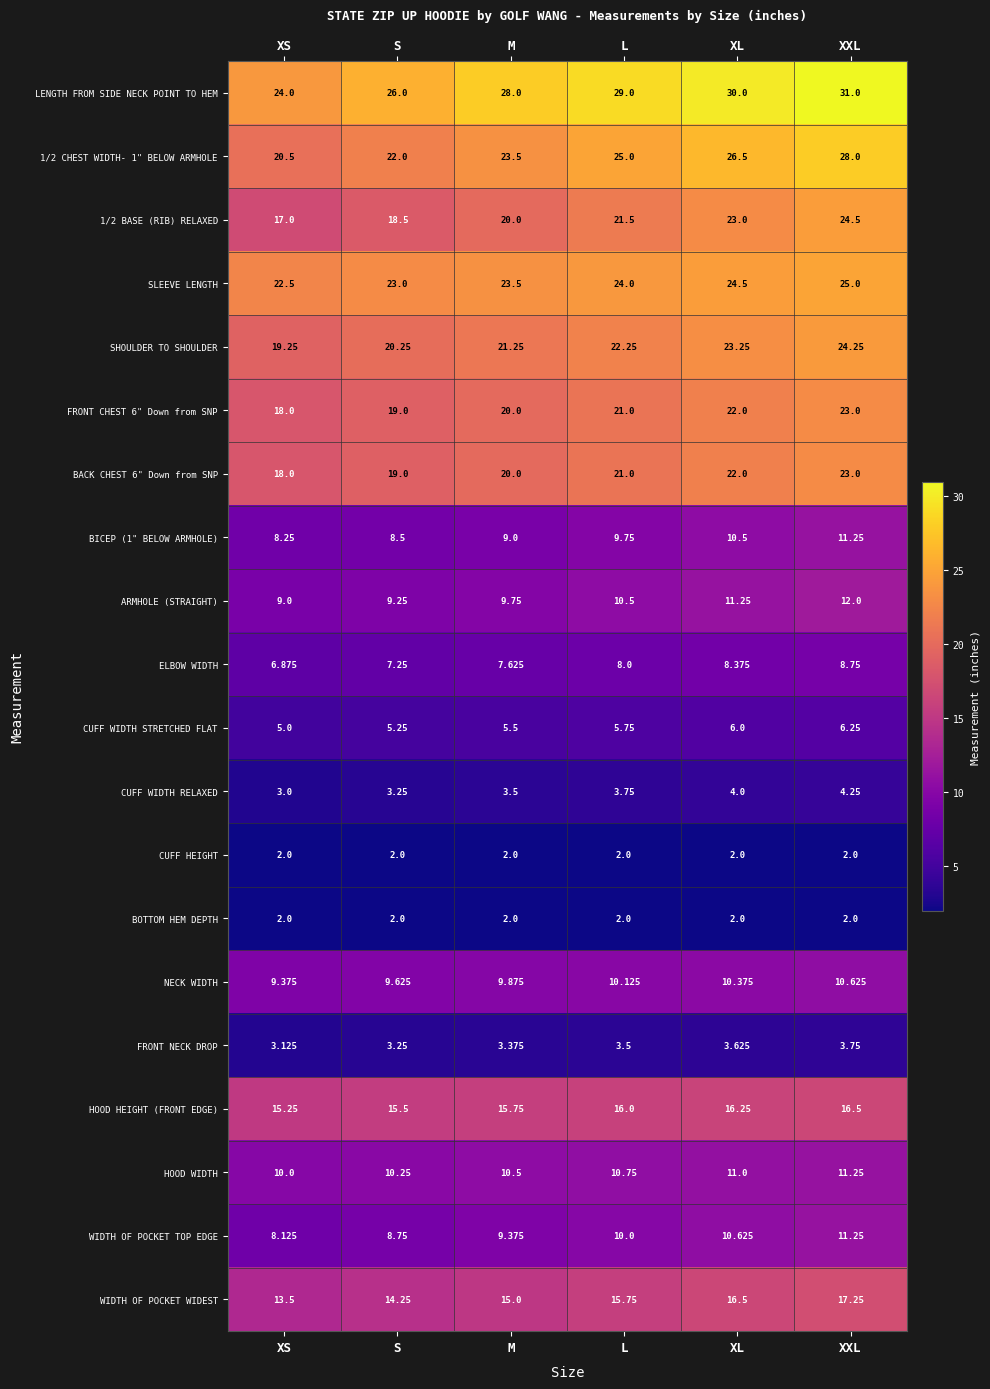

What is the minimum value shown in the chart?

2.0